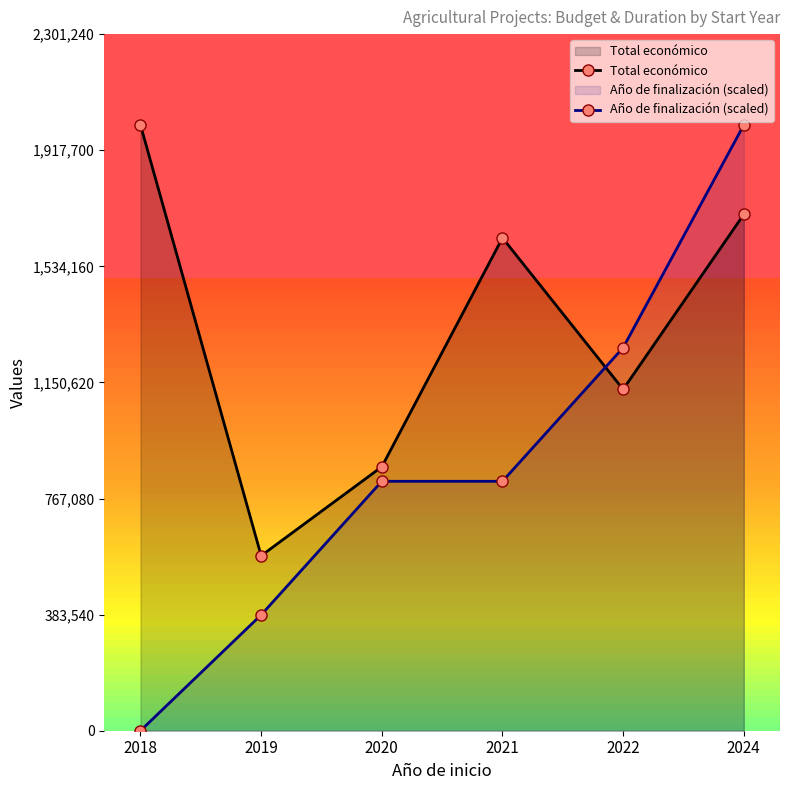

List the labels in order of Año de finalización (scaled) value, smallest first.

2018, 2019, 2020, 2021, 2022, 2024